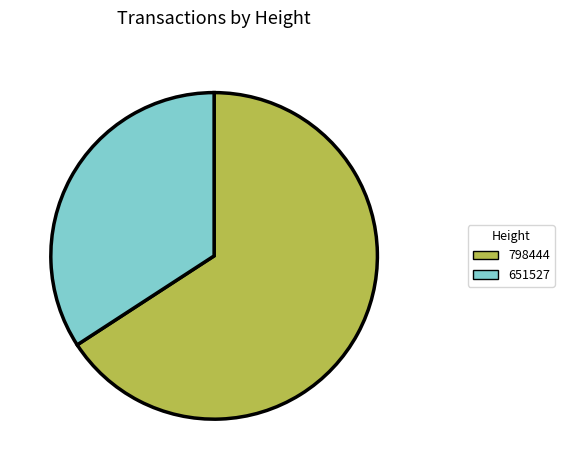

Rank the categories by value from highest to lowest.

798444, 651527